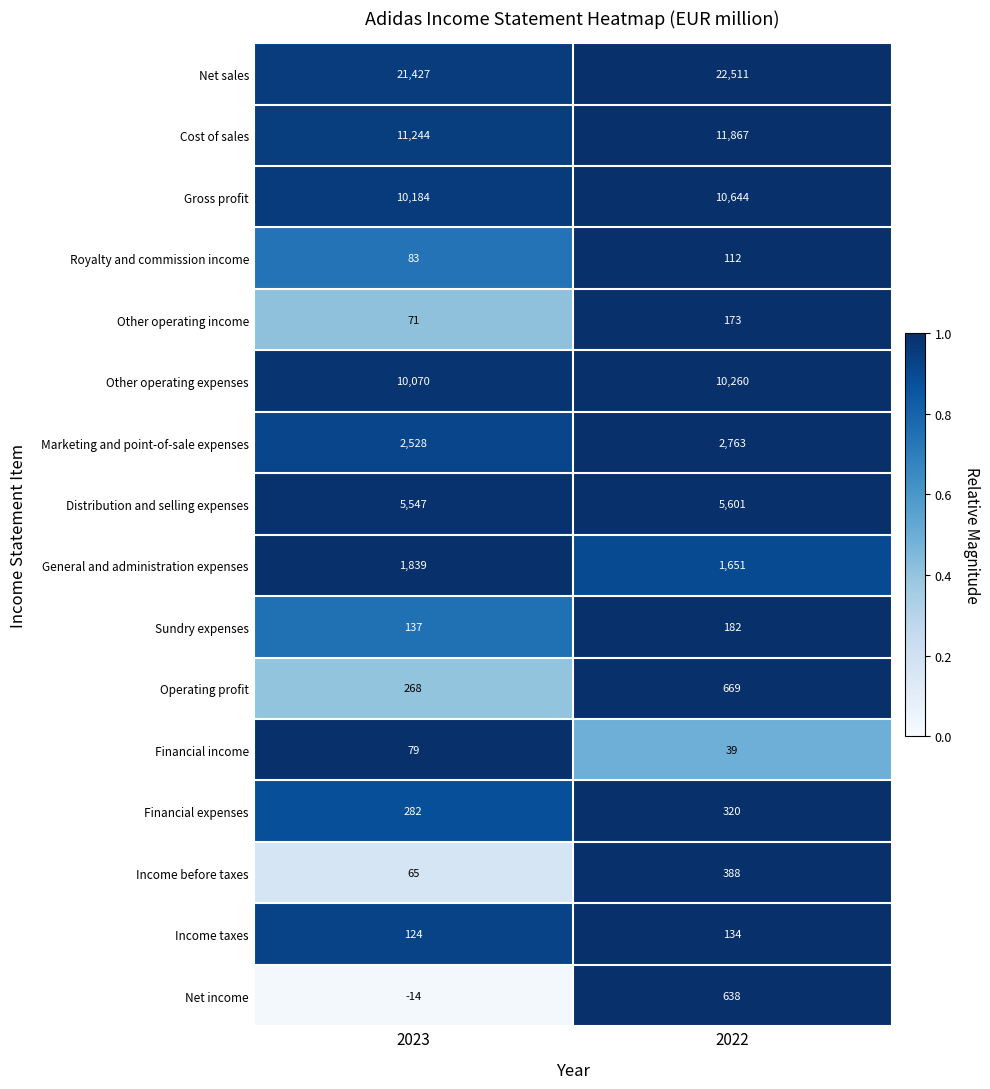

What is the smallest value displayed?

-14